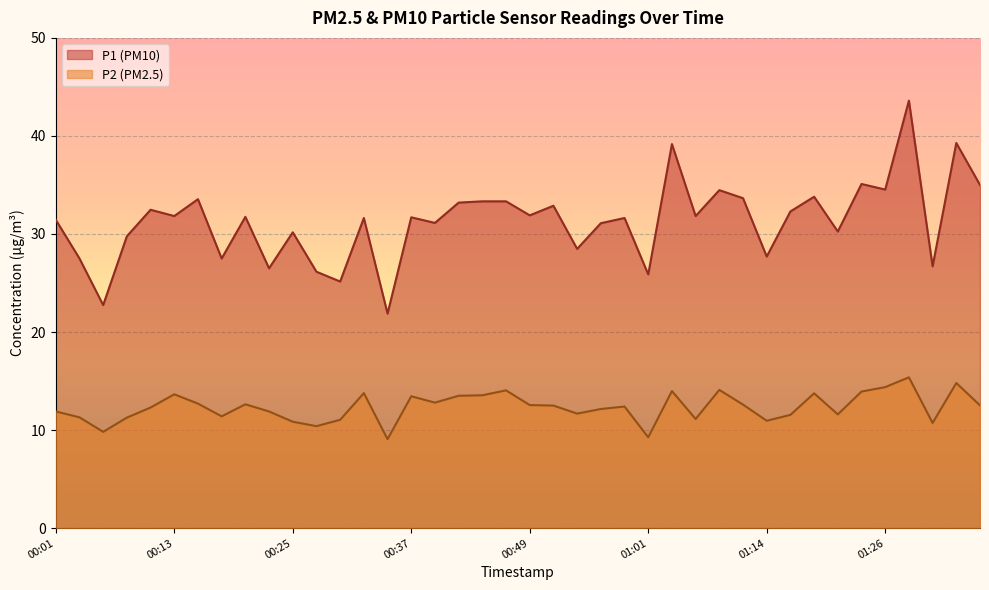

True or false: P1 has a value of 31.9 at 00:49.

True